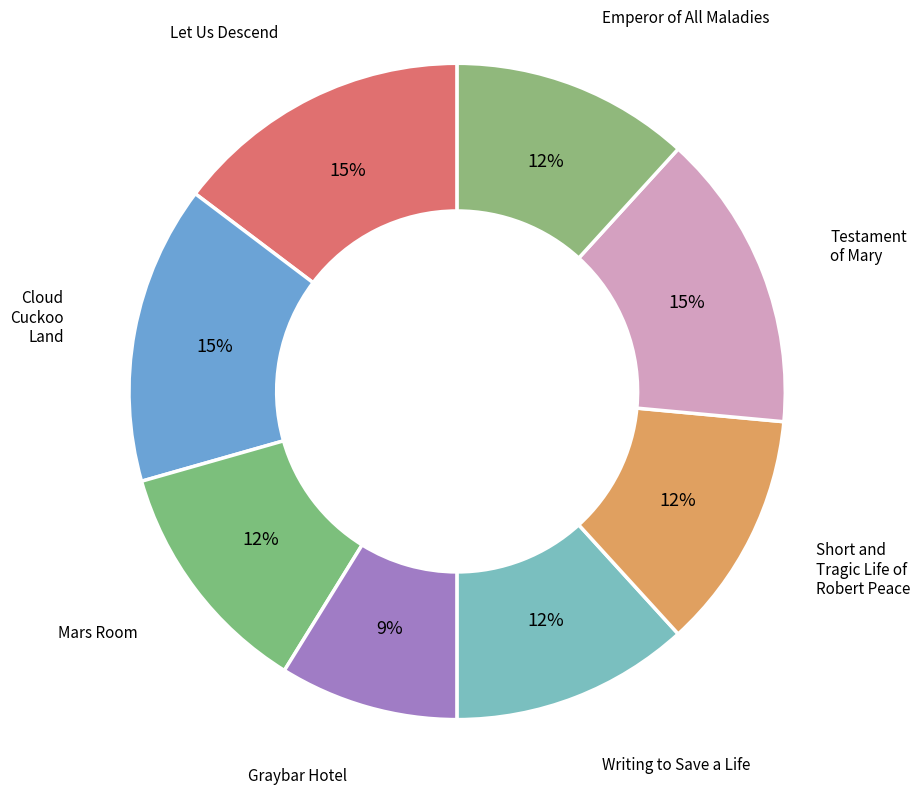

To the nearest percent, what is the average slice percentage?

12%